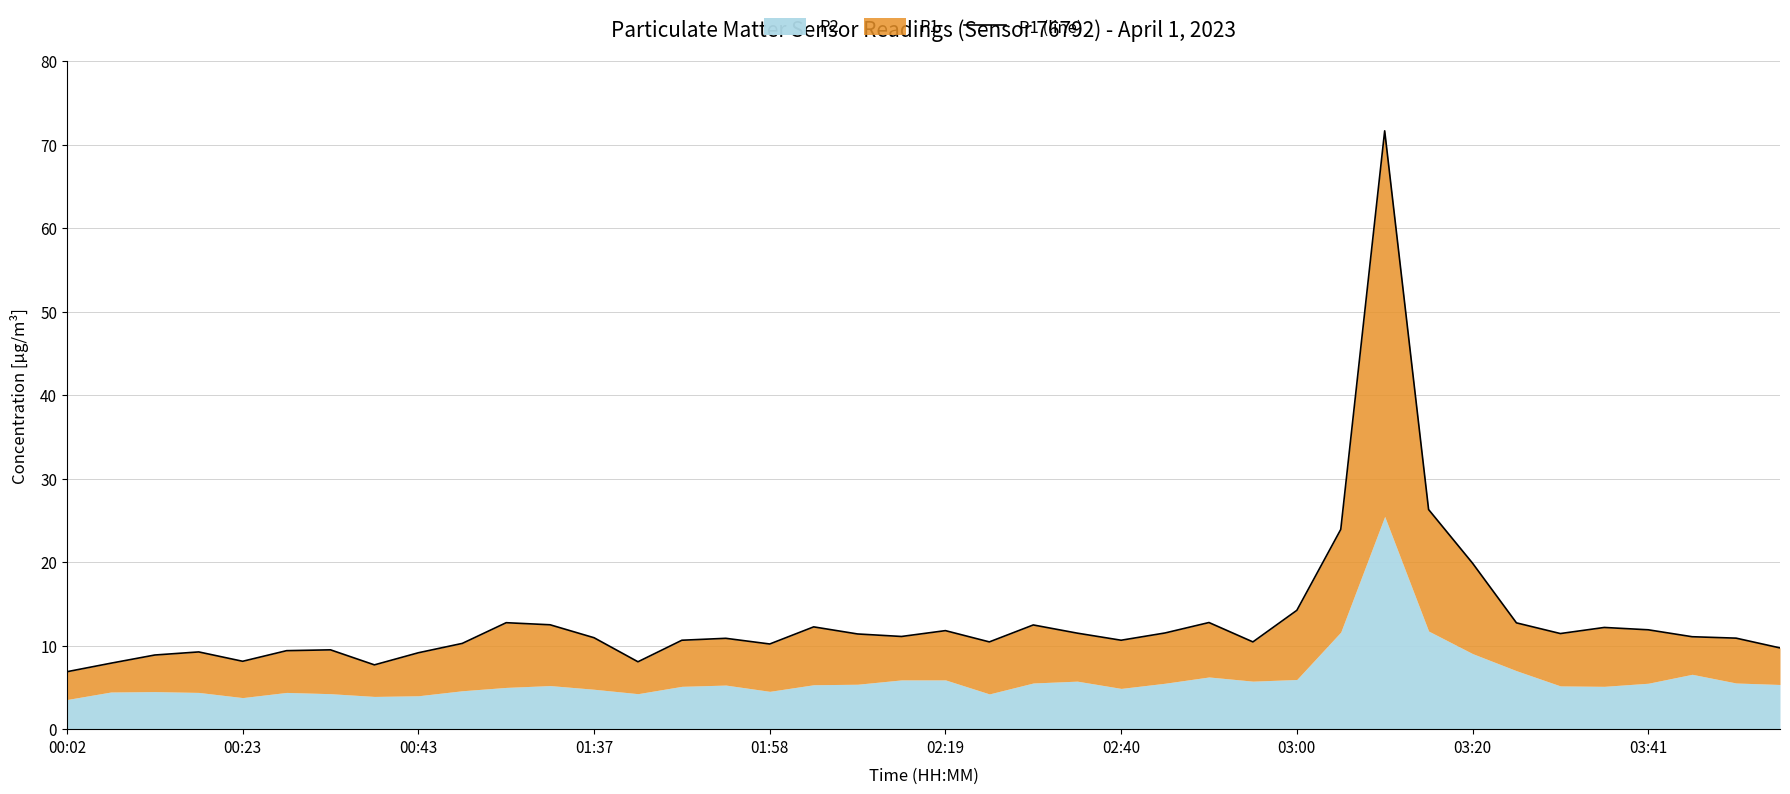

How many data points are above 11?

20